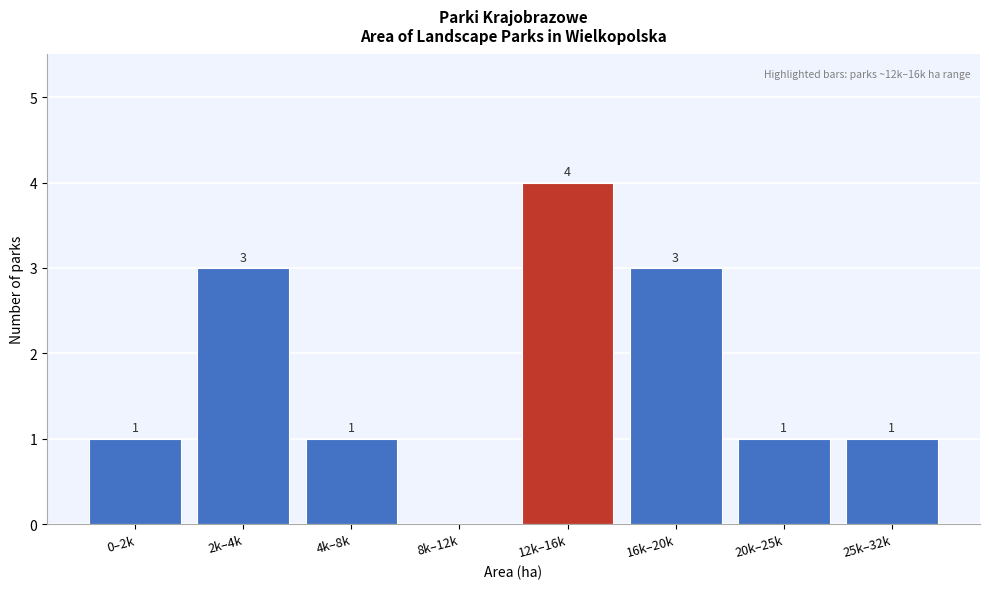

Reading right to left, extract all data points from this chart.

25k–32k=1	20k–25k=1	16k–20k=3	12k–16k=4	8k–12k=0	4k–8k=1	2k–4k=3	0–2k=1